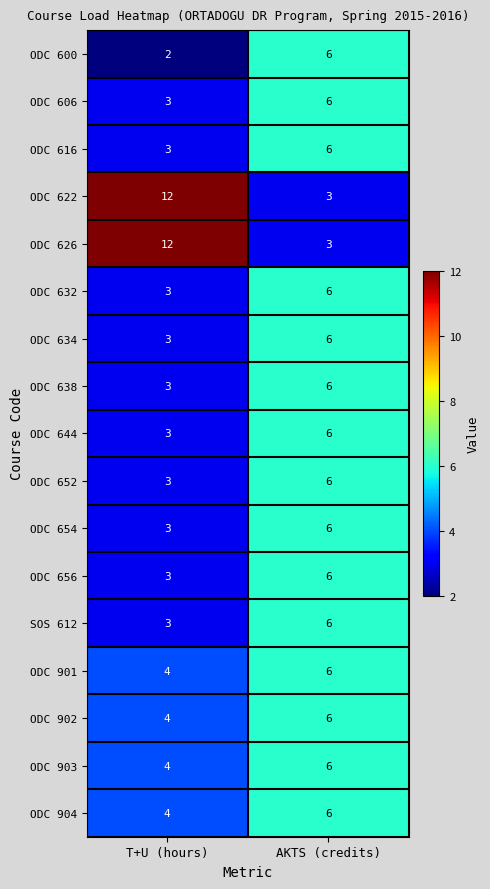

Rank the categories by ODC 632 value from lowest to highest.

T+U (hours), AKTS (credits)